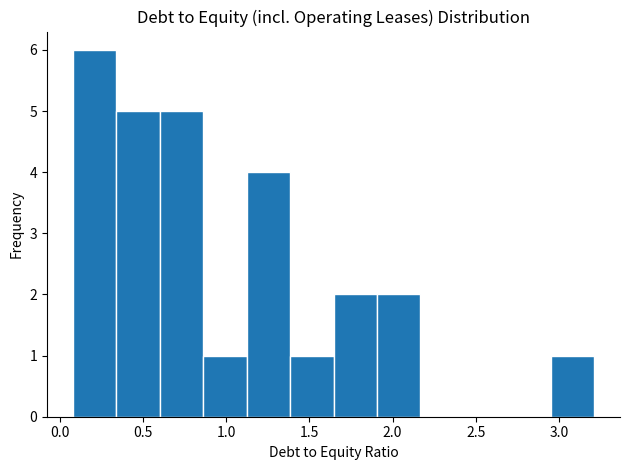

Reading left to right, transcribe this chart: for each bar, give the range it covers on the x-axis and its height. Neither the bar edges nor the heights are printed on the chart, so give them approximately, as read against the axes.

0.10 to 0.35: 6
0.35 to 0.60: 5
0.60 to 0.85: 5
0.85 to 1.10: 1
1.10 to 1.40: 4
1.40 to 1.65: 1
1.65 to 1.90: 2
1.90 to 2.15: 2
2.15 to 2.45: 0
2.45 to 2.70: 0
2.70 to 2.95: 0
2.95 to 3.20: 1